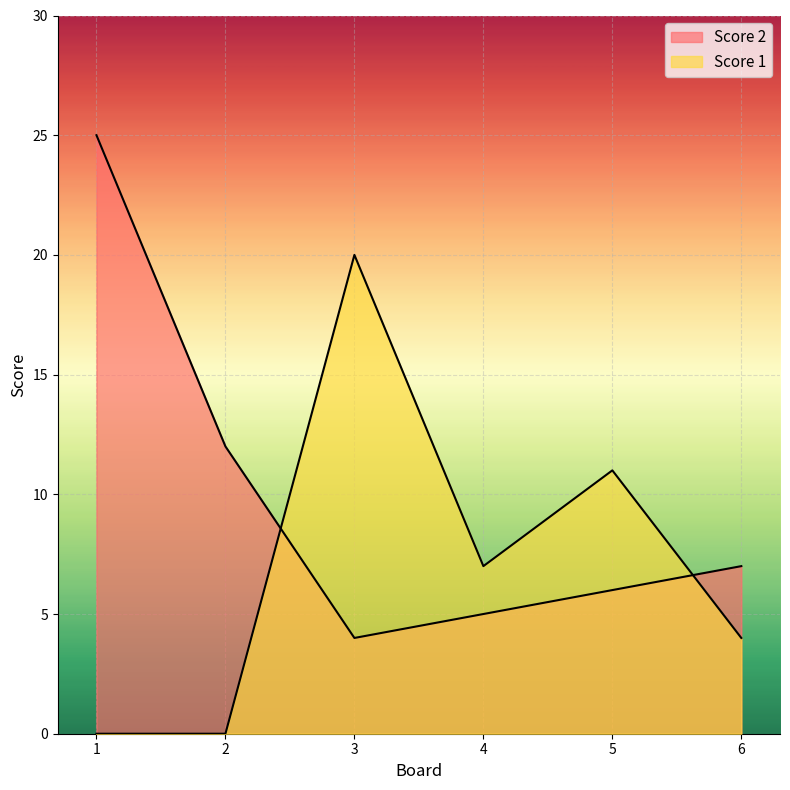

Which label corresponds to the largest value in the chart?

1